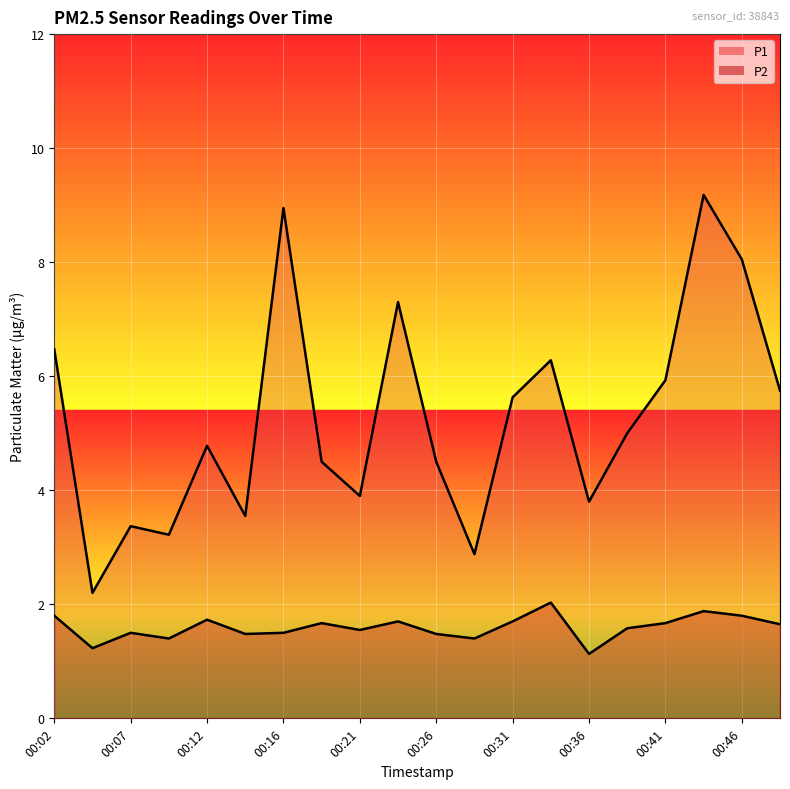

Which category has the highest value across all series?

00:43